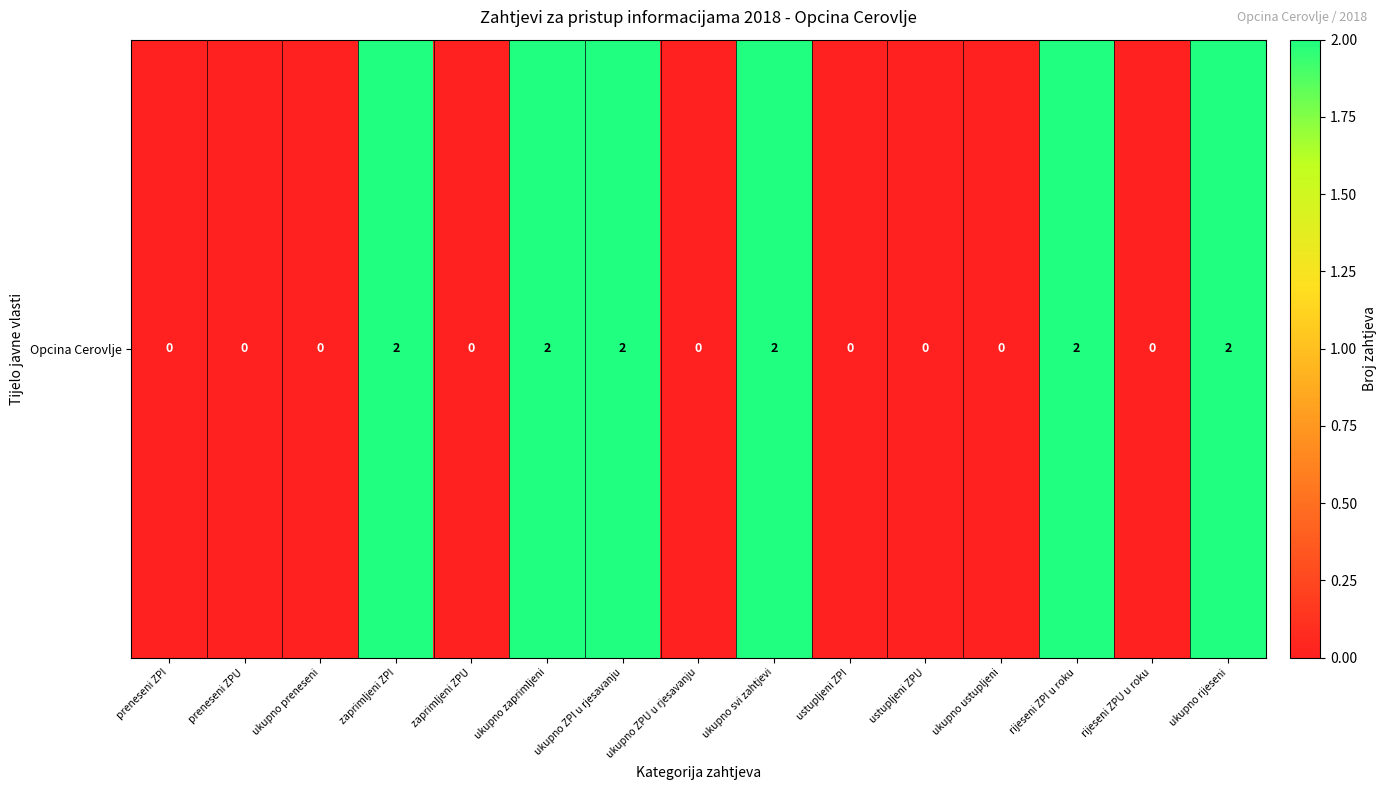

How many categories are shown in the chart?

15